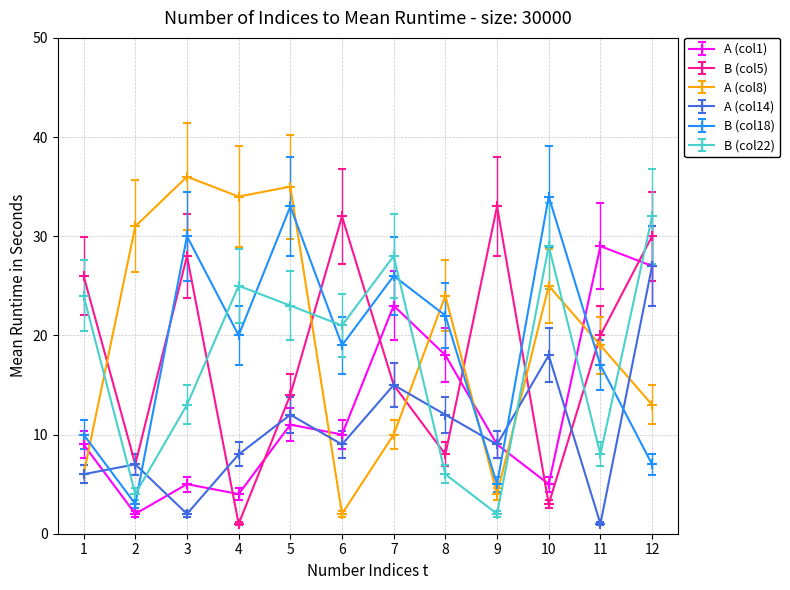

What is the sum of all B (col22) values?

215